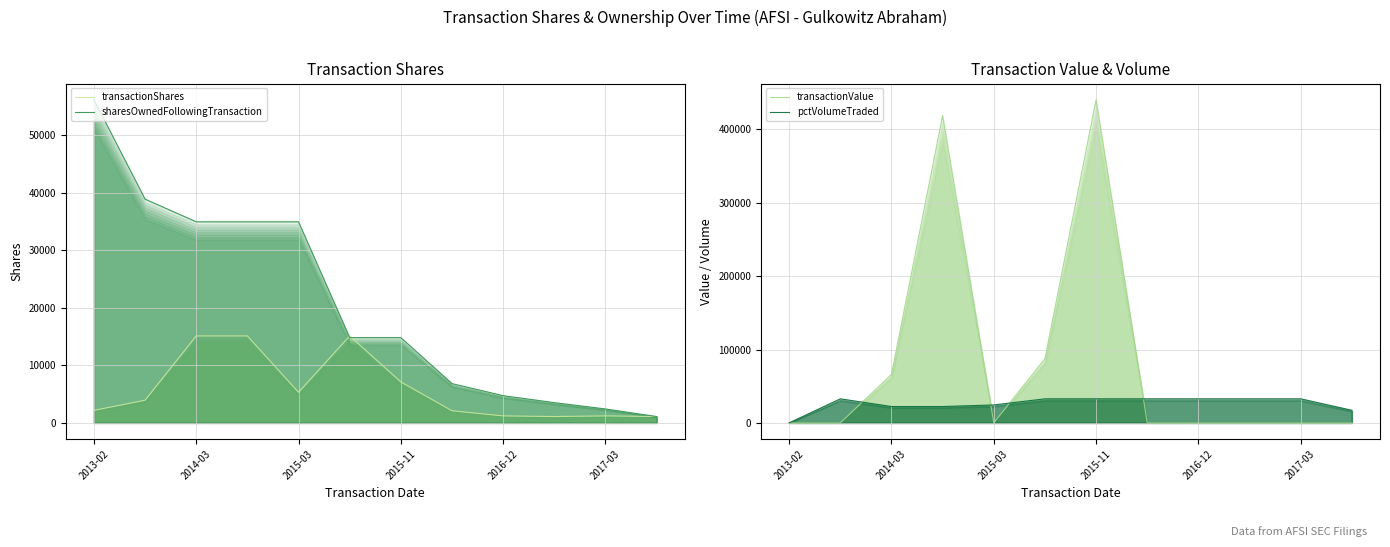

What is the difference between the maximum and minimum values in the sharesOwnedFollowingTransaction series?

55116